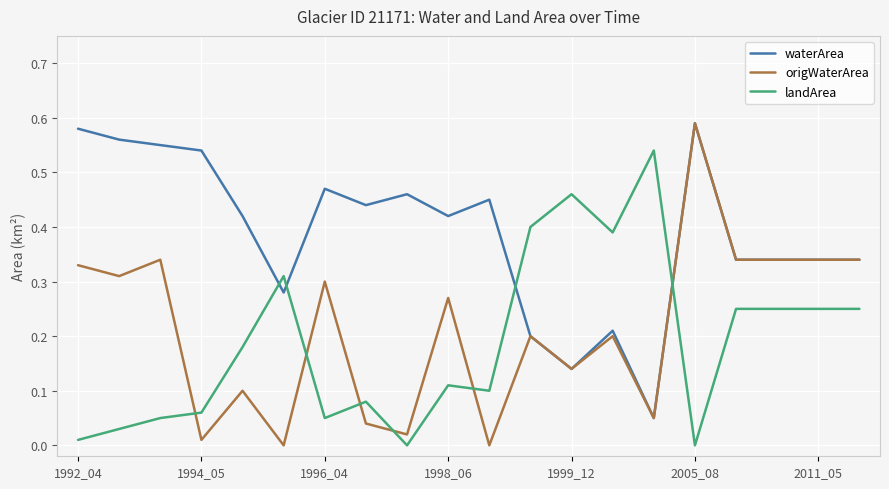

Which series has the largest total across all categories?

waterArea